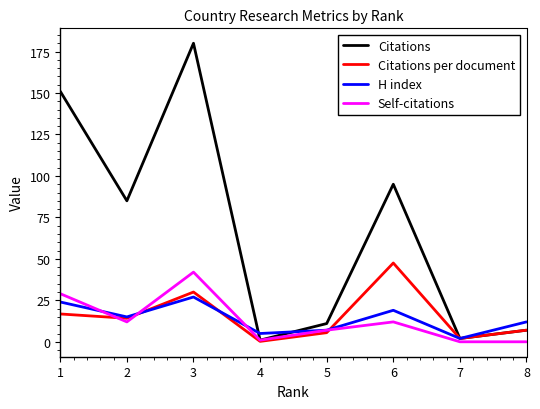

What is the greatest value displayed?

180.0